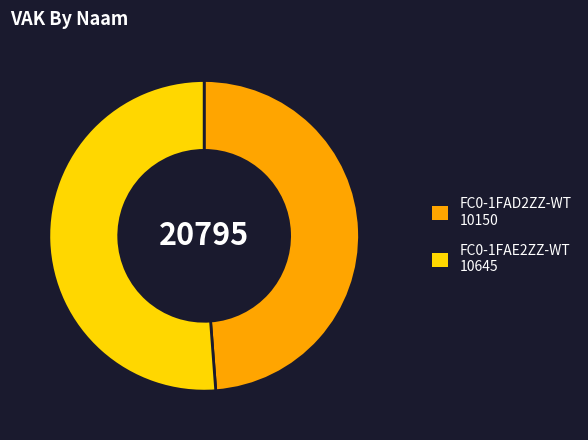

Combined, do FC0-1FAE2ZZ-WT and FC0-1FAD2ZZ-WT account for over 50%?

Yes